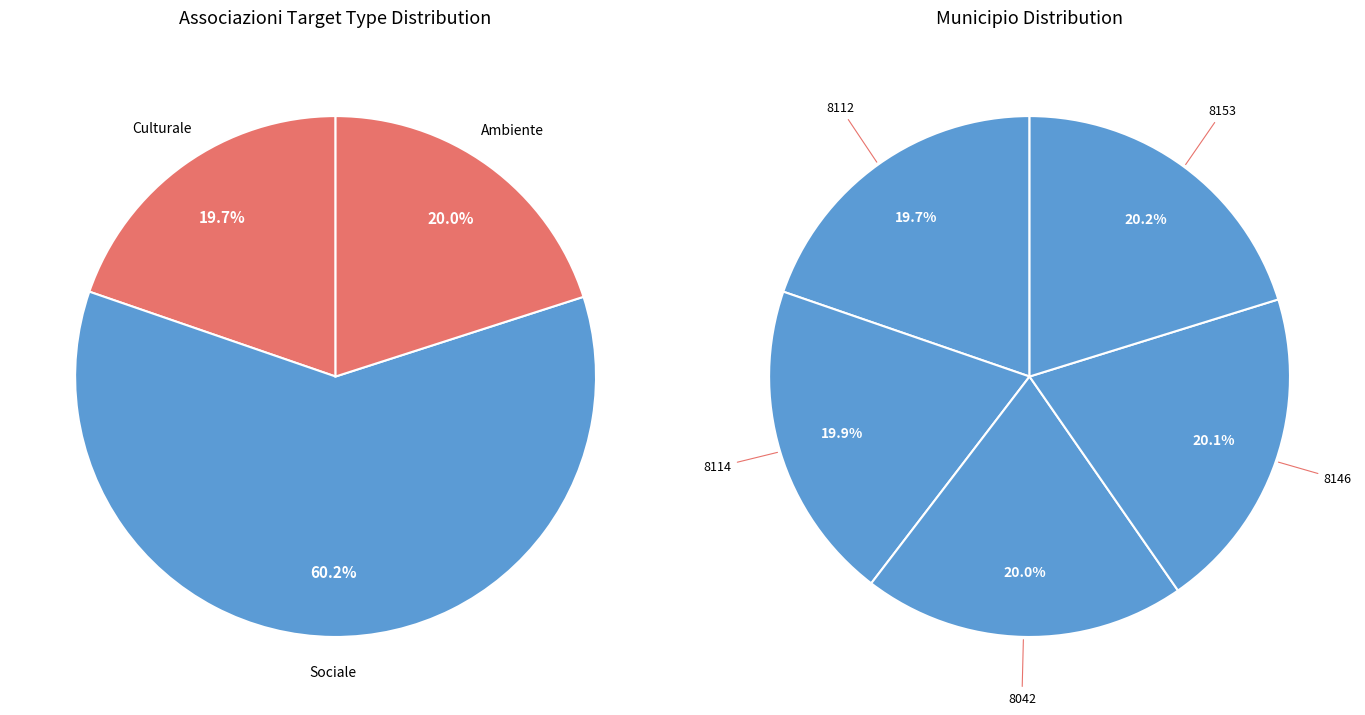

To the nearest percent, what percentage of the pie is 8042?

20%